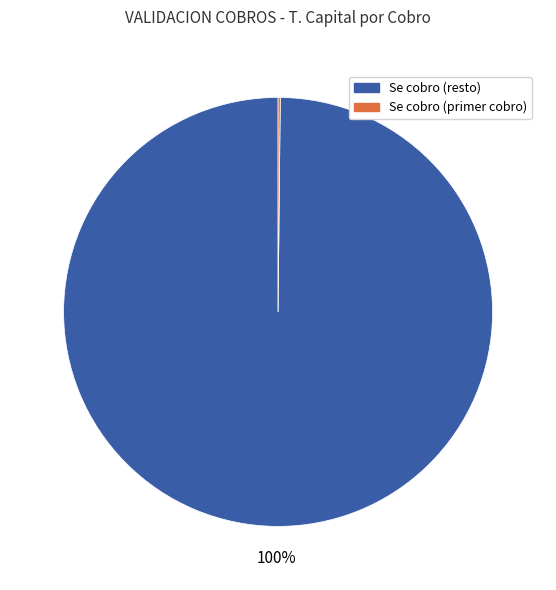

To the nearest percent, what is the average slice percentage?

50%